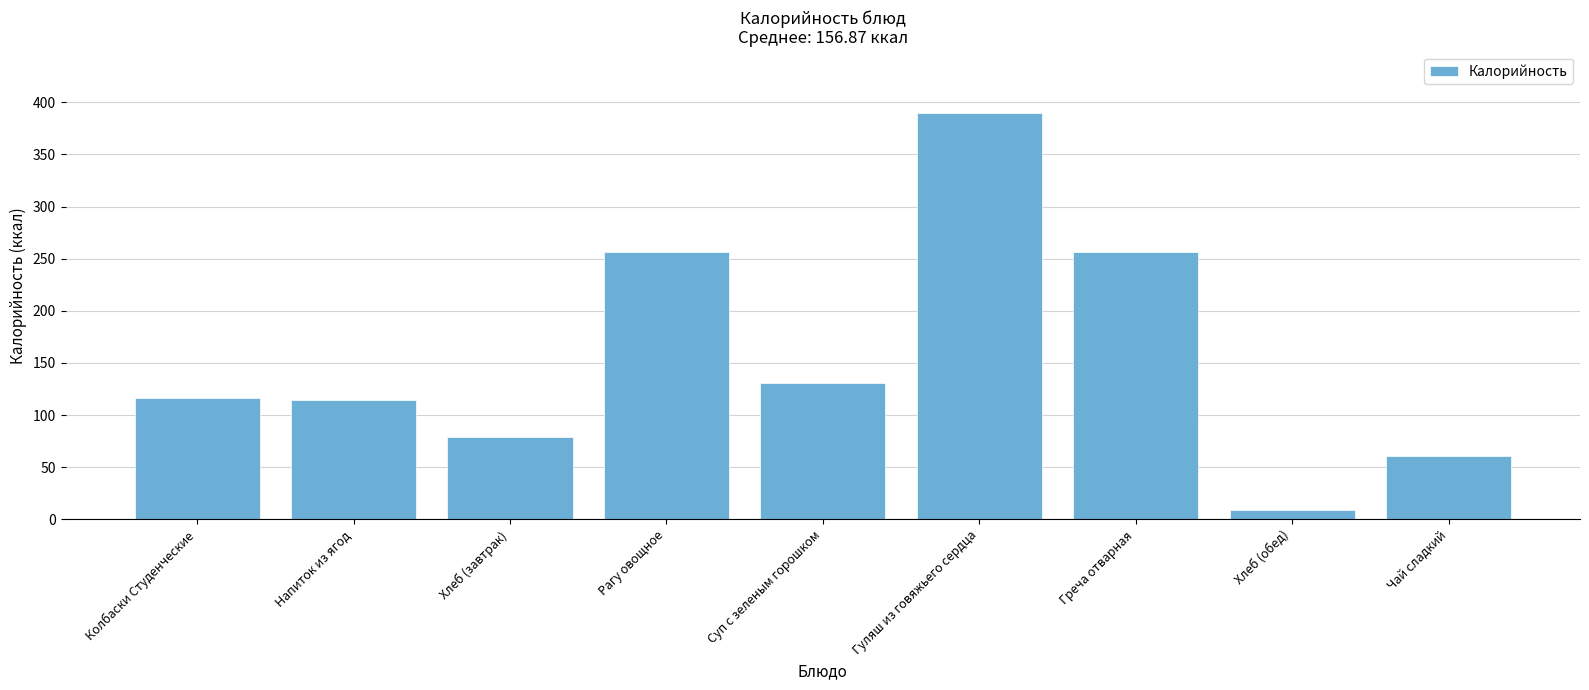

The chart shows a value of 79.0 at Хлеб (завтрак). True or false?

True